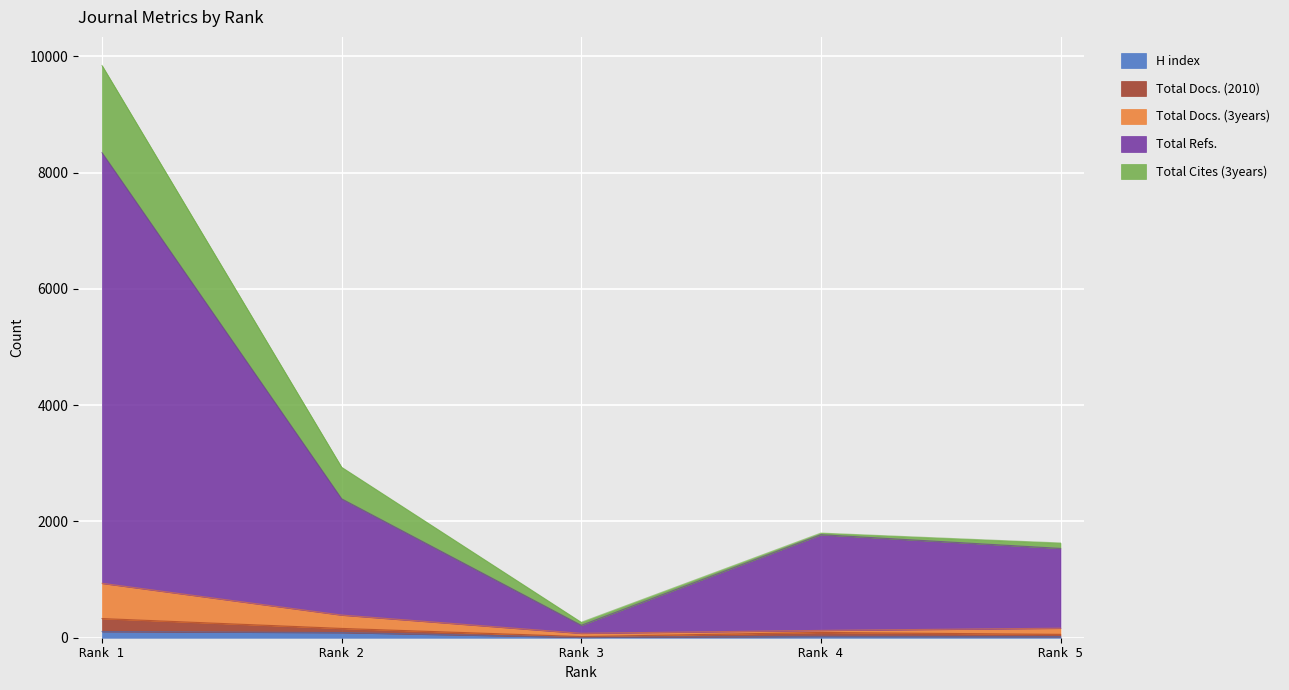

What is the average value of the H index series?

50